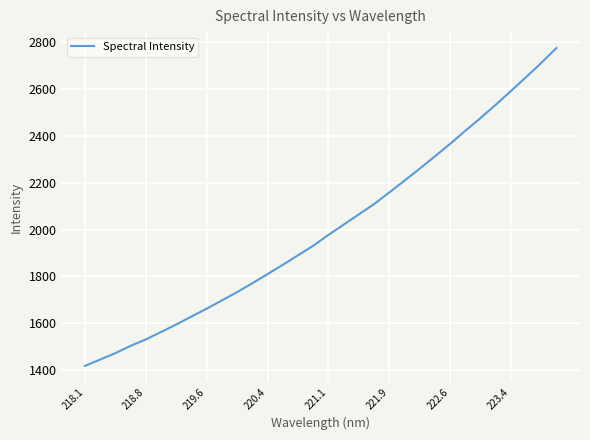

What is the maximum value shown in the chart?

2775.7